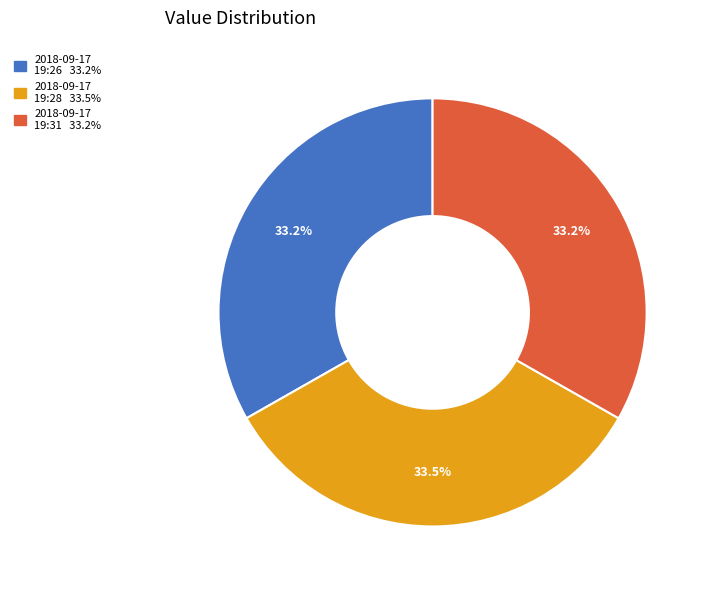

Is there any slice that represents more than half of the pie?

No